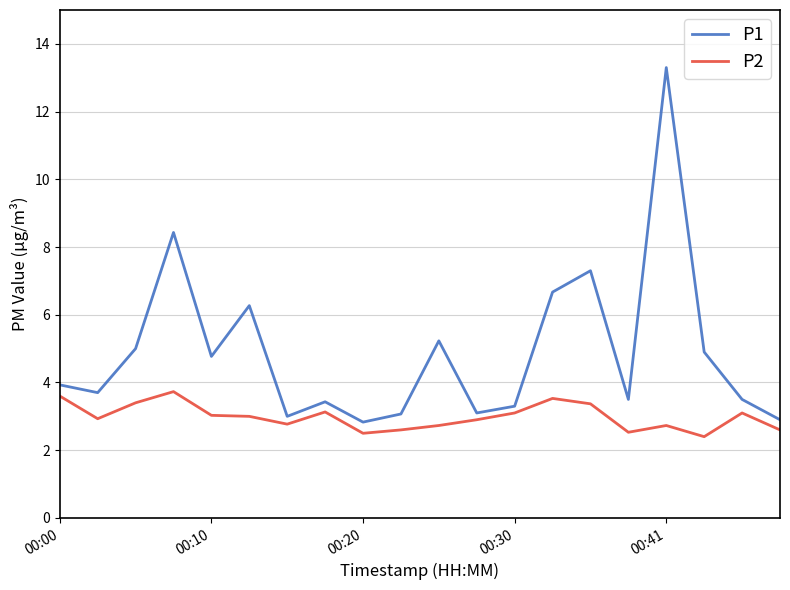

Which series has the widest spread of values?

P1